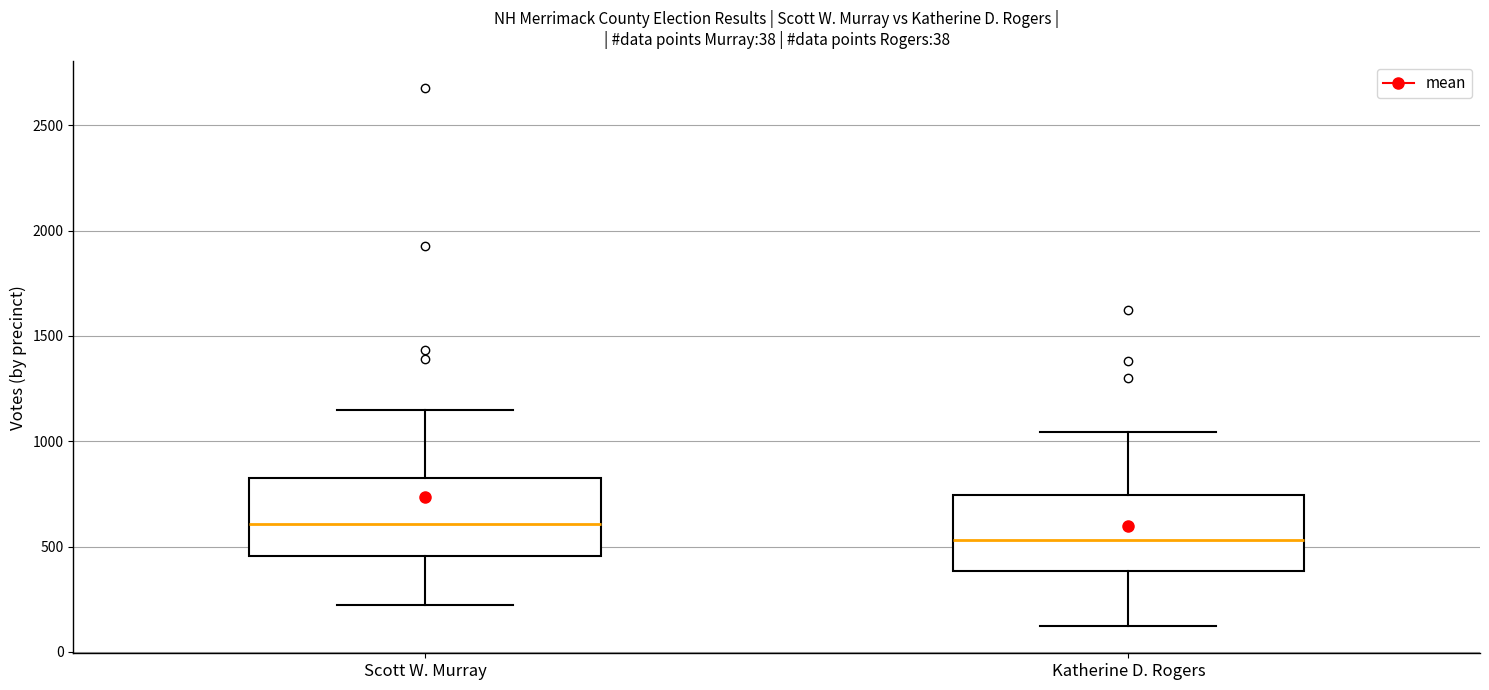

Which box has the lowest median line?

Katherine D. Rogers